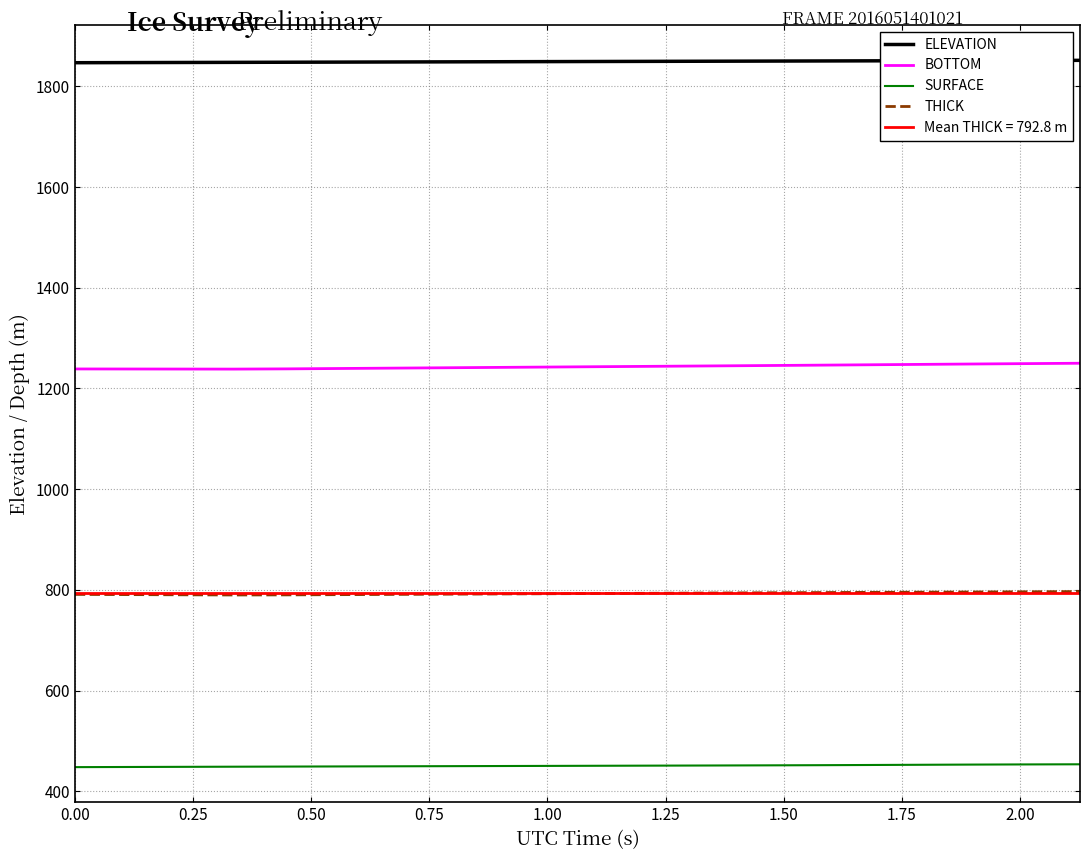

True or false: THICK and ELEVATION intersect in this chart.

False